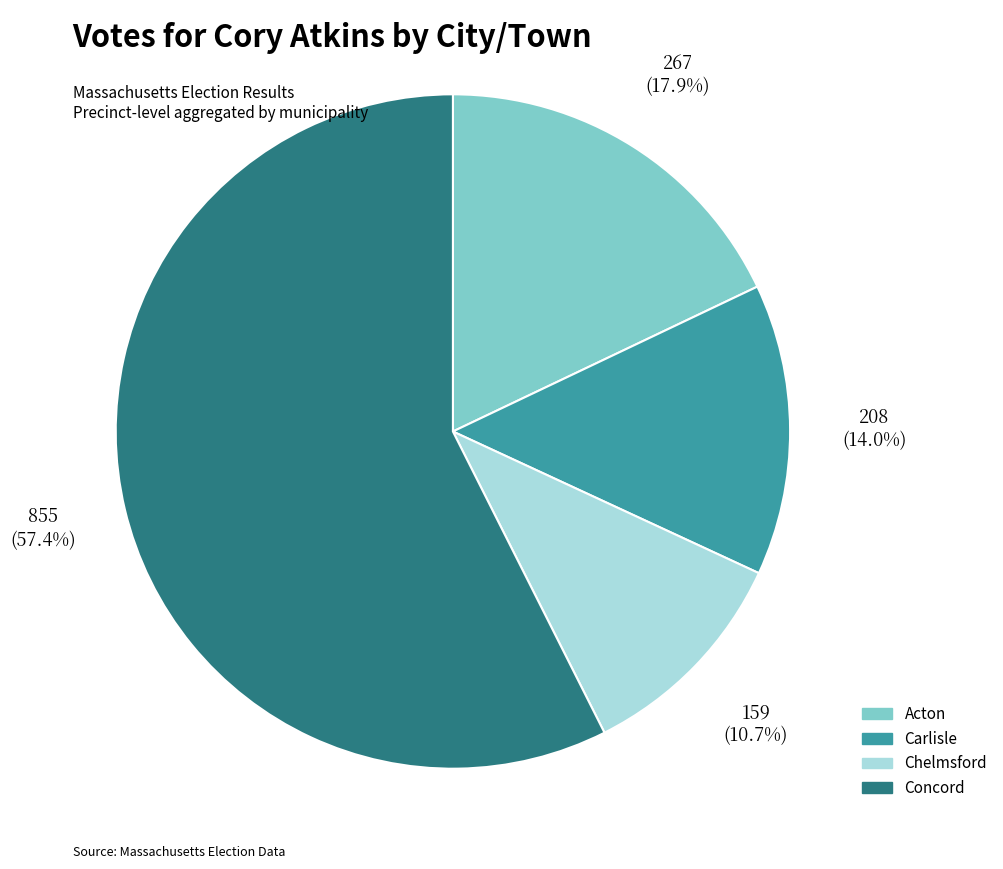

Do Chelmsford and Concord together represent more than half of the pie?

Yes